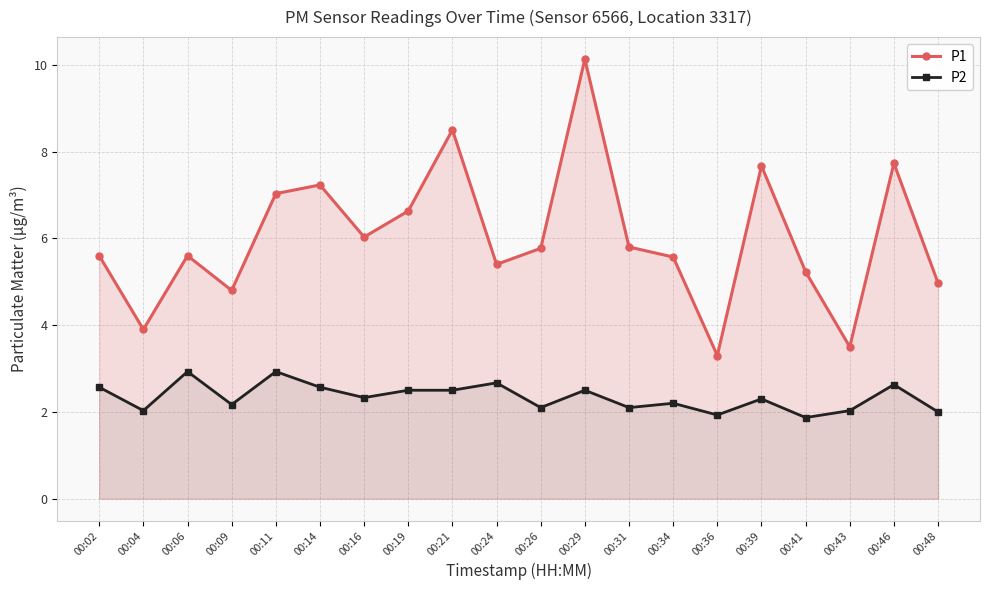

Which series has the largest total across all categories?

P1